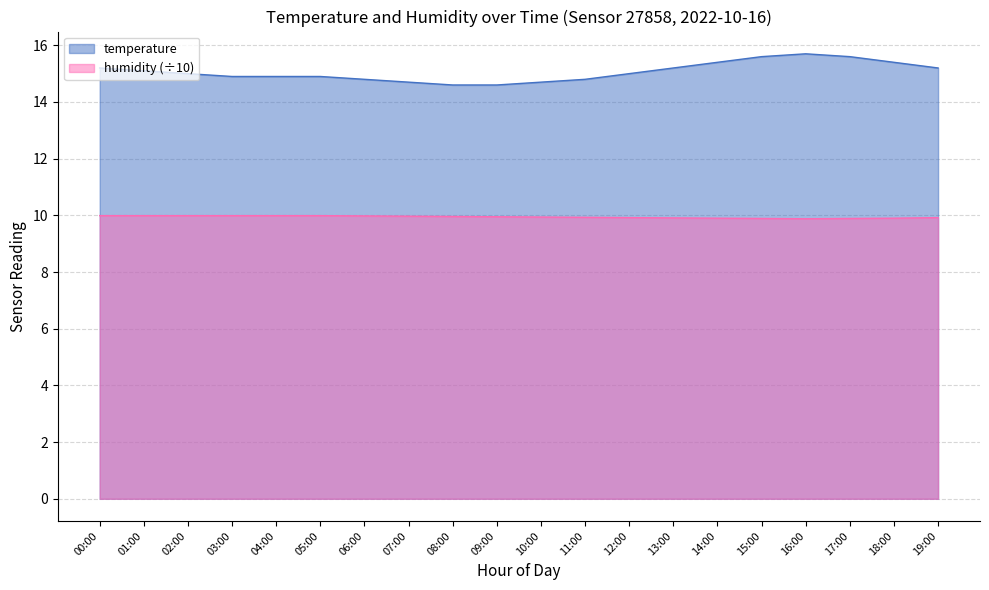

Read the humidity value at 00:00.

10.0